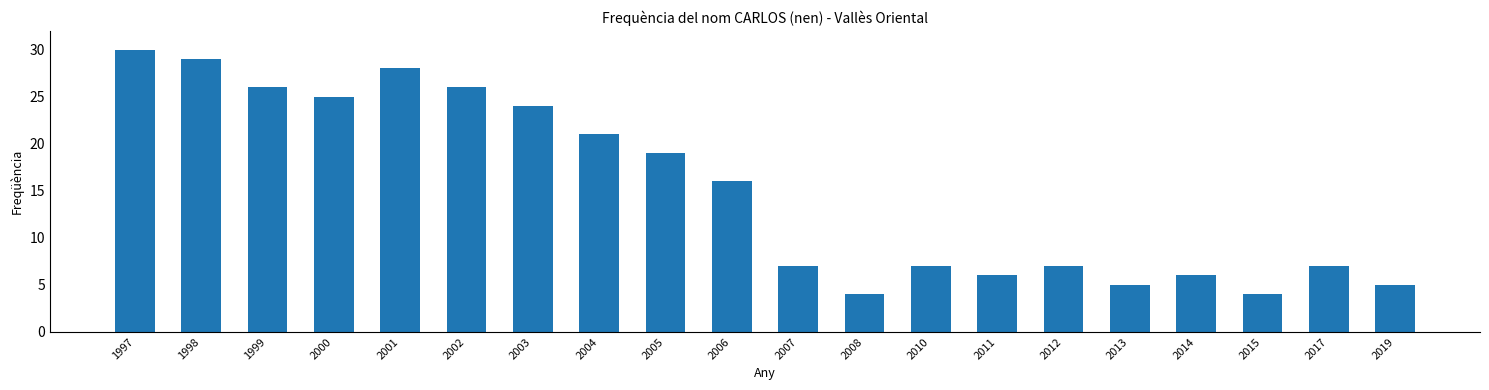

True or false: the data shows 5 at 2019.

True